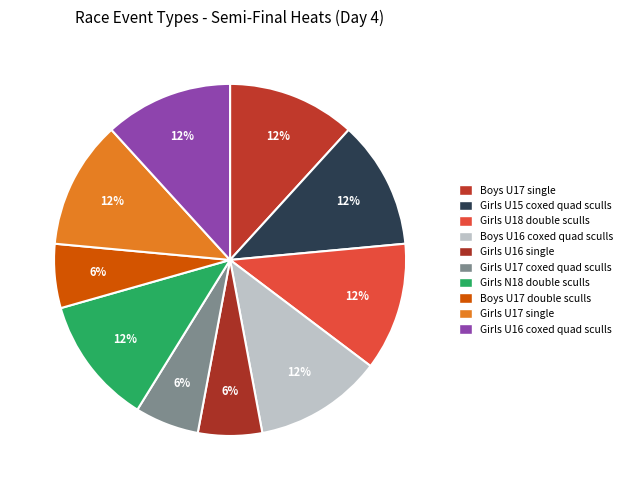

How many slices are in this pie chart?

10